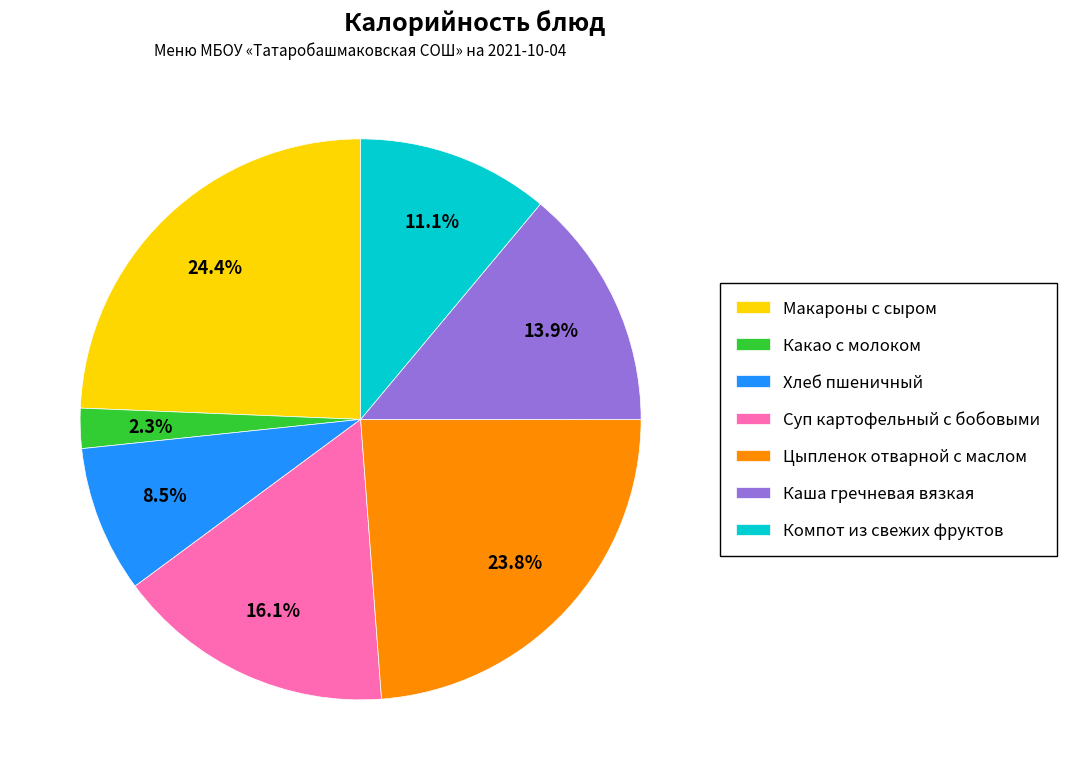

Rank the categories by value from lowest to highest.

Какао с молоком, Хлеб пшеничный, Компот из свежих фруктов, Каша гречневая вязкая, Суп картофельный с бобовыми, Цыпленок отварной с маслом, Макароны с сыром